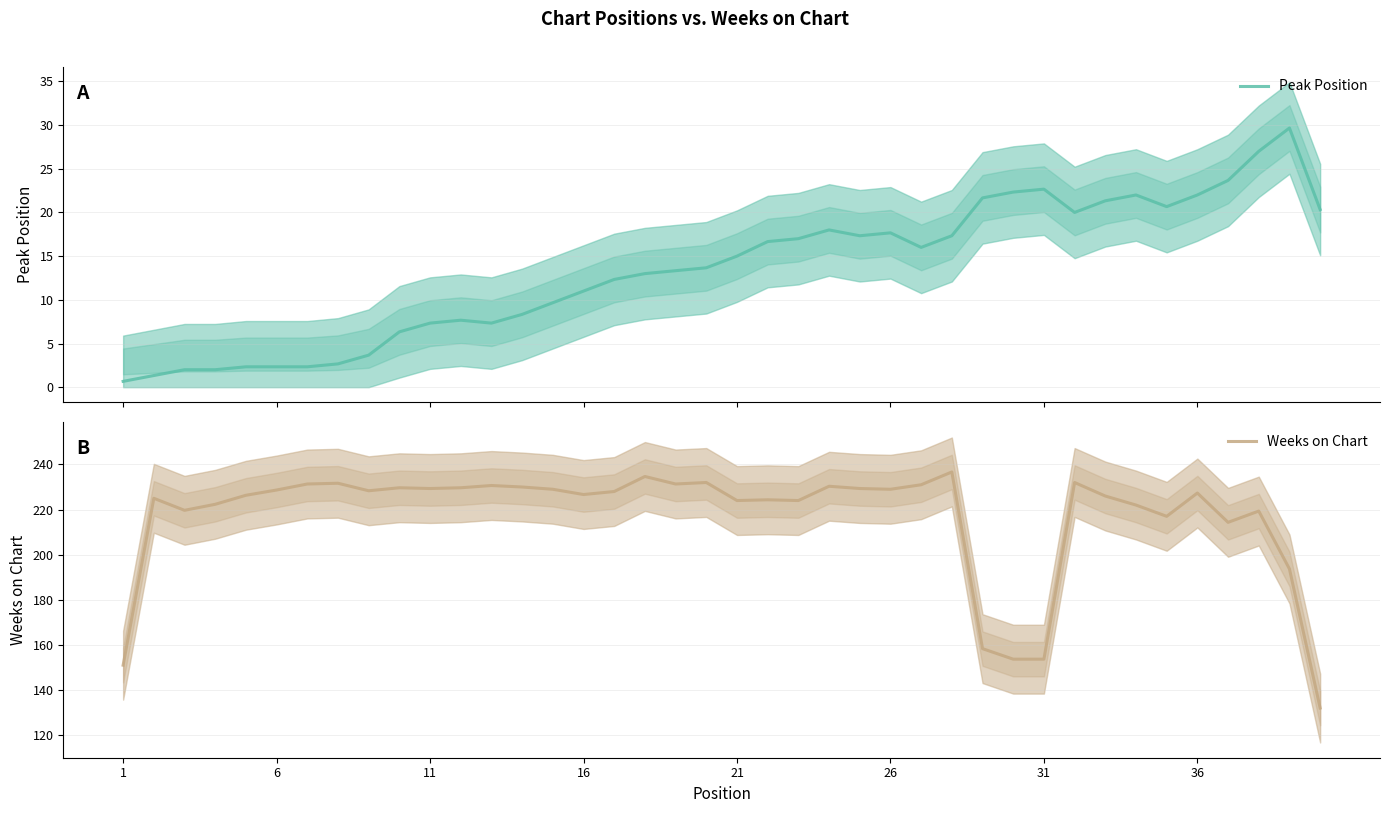

How many lines are shown in the chart?

2